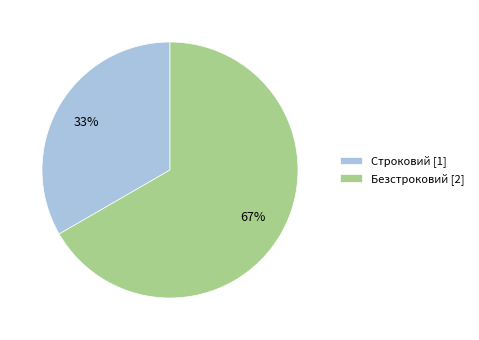

Do Безстроковий [2] and Строковий [1] together represent more than half of the pie?

Yes